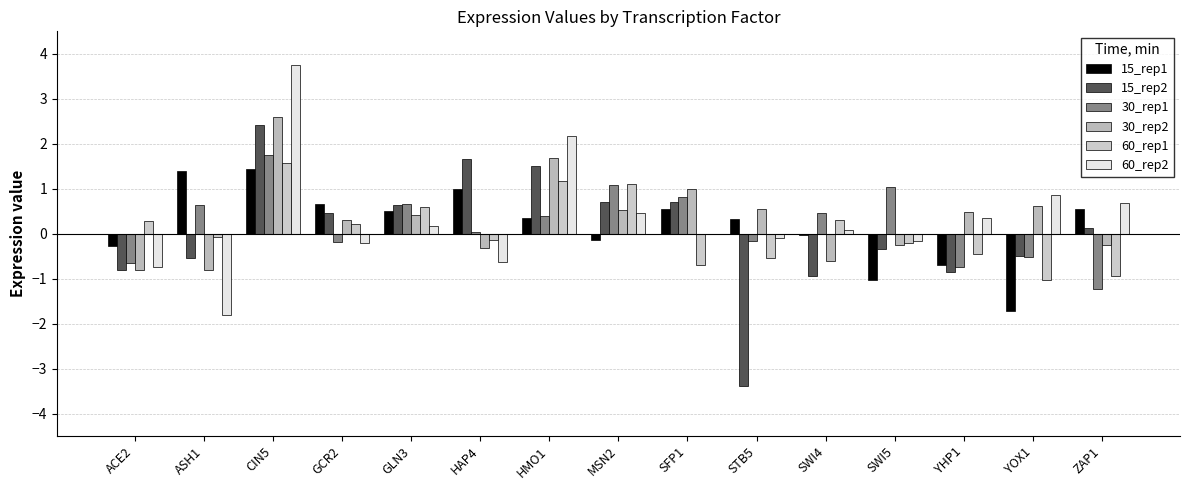

What is the approximate value of 60_rep2 at GLN3?

0.2